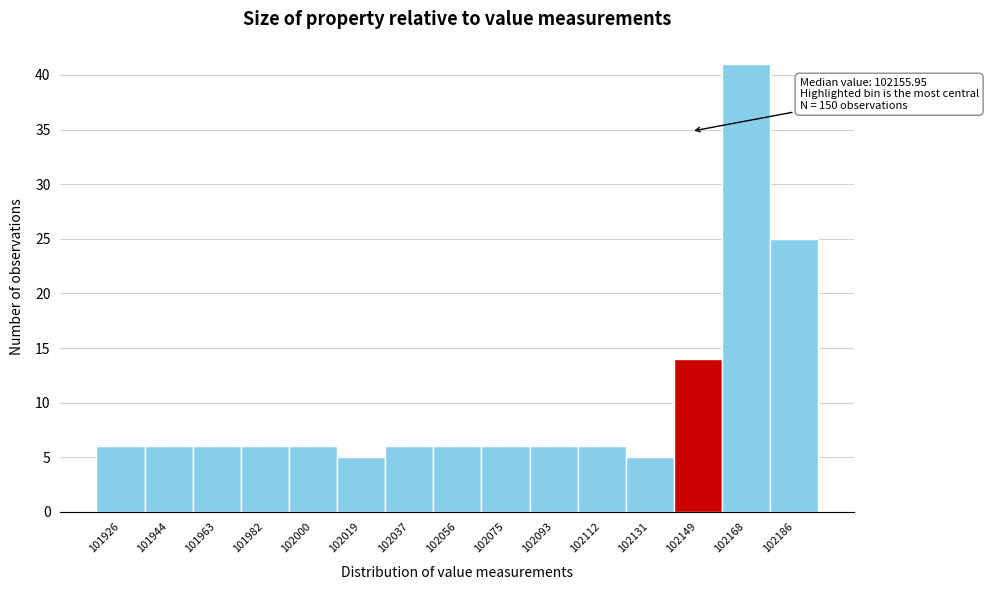

Reading left to right, transcribe all the data shown in this chart.

6	6	6	6	6	5	6	6	6	6	6	5	14	41	25